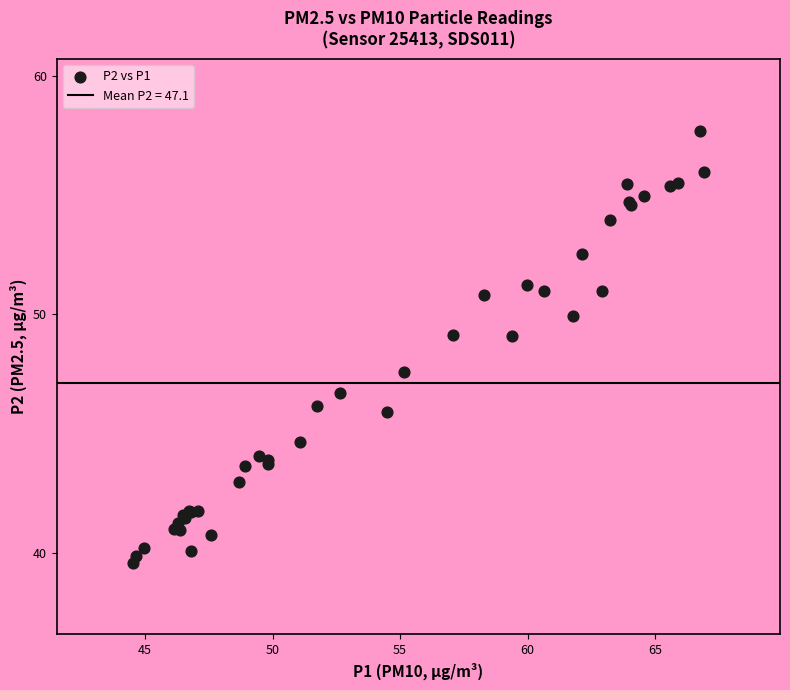

What Y value in the scatter plot is closest to 48?

47.6